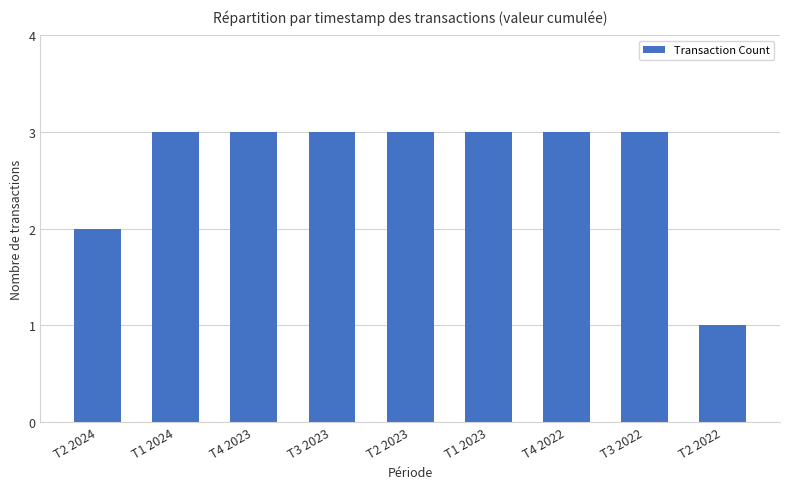

What is the sum of the values at T3 2022 and T2 2024?

5